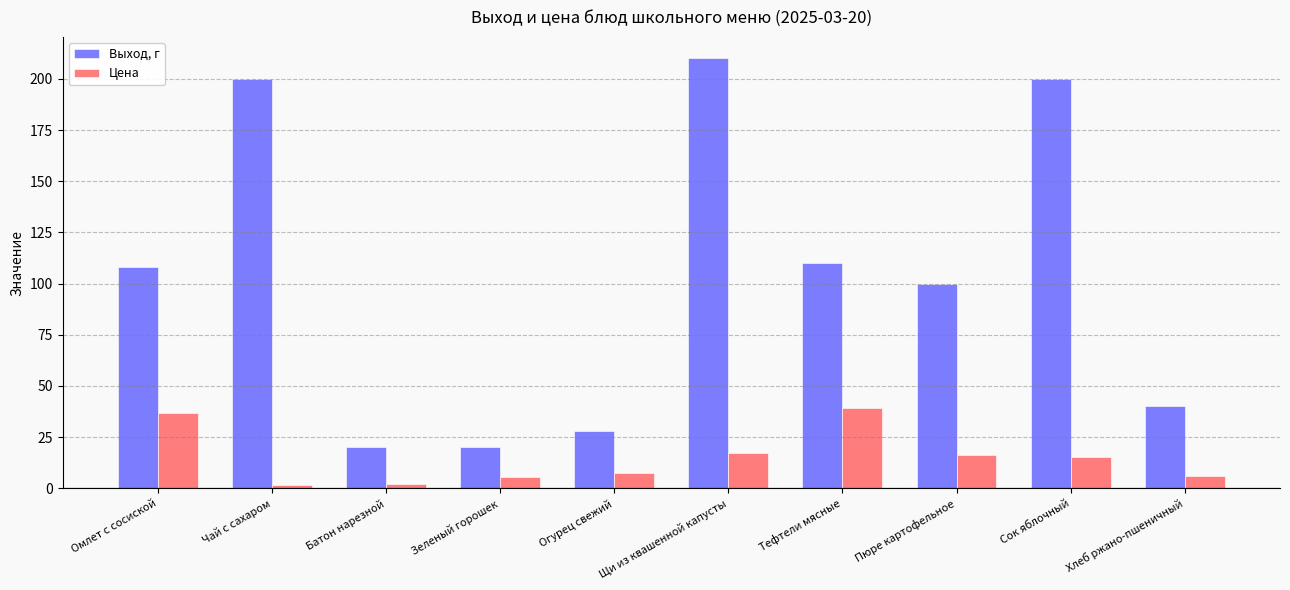

Are the bars horizontal?

No